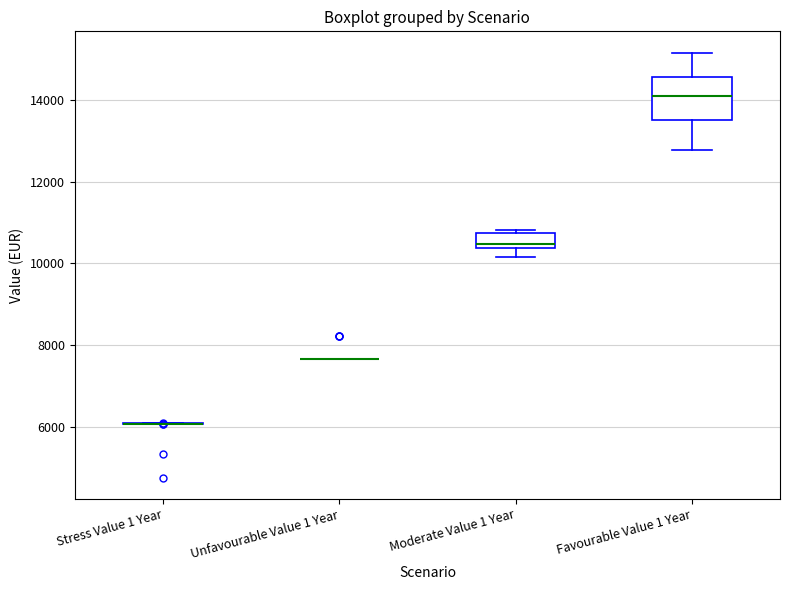

Reading left to right, read every box against the y-axis: the position of its median line, the range the box covers, and the ends of its whiskers. The values are not printed on the chart, so give them approximately, as read against the axis.

Stress Value 1 Year: box collapsed to a line at 6000, whiskers 6000 to 6000
Unfavourable Value 1 Year: box collapsed to a line at 7600, whiskers 7600 to 7600
Moderate Value 1 Year: median 10400 (just above the box's lower edge), box 10400 to 10800, whiskers 10200 to 10800 (just above the box's upper edge)
Favourable Value 1 Year: median 14200, box 13600 to 14600, whiskers 12800 to 15200